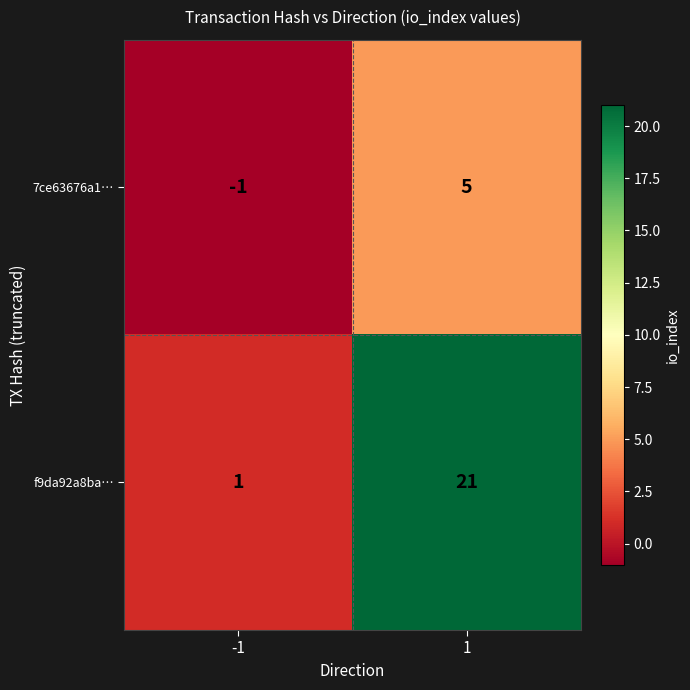

Between -1 and 1, which series saw the biggest shift?

f9da92a8ba…